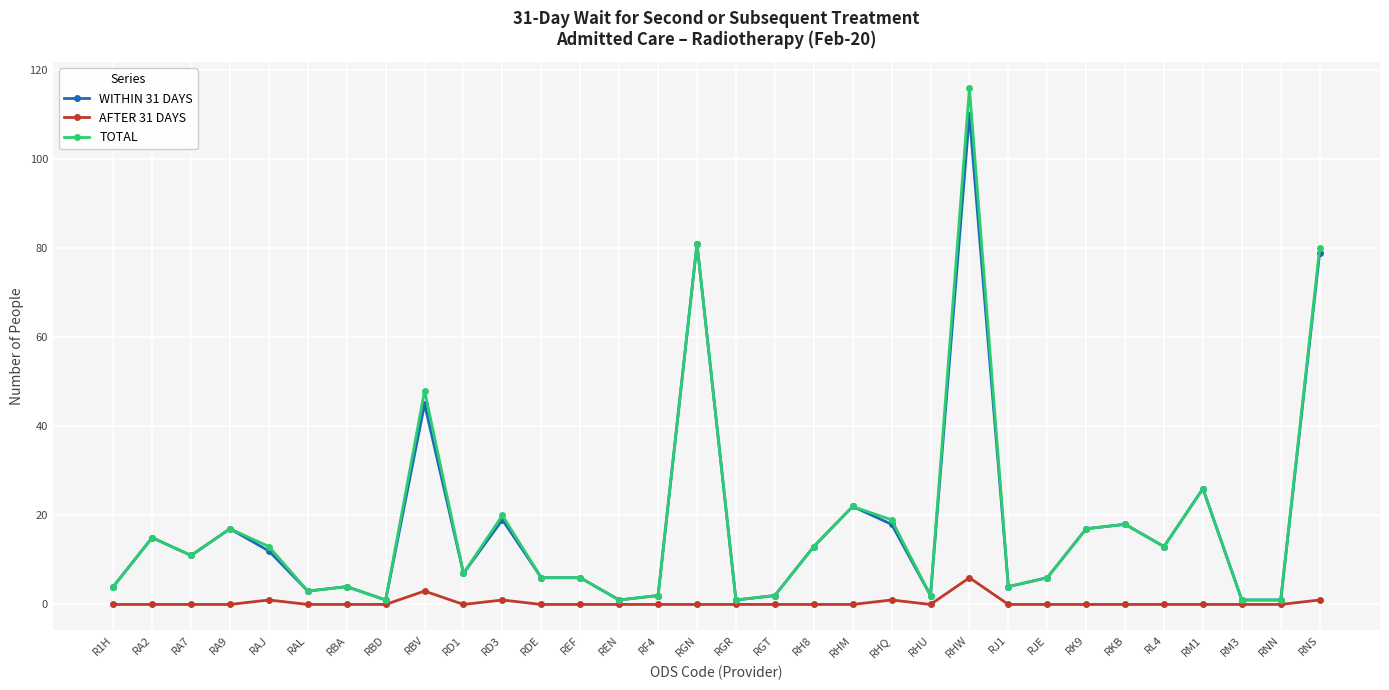

What is the label of the 28th point from the right?

RAJ